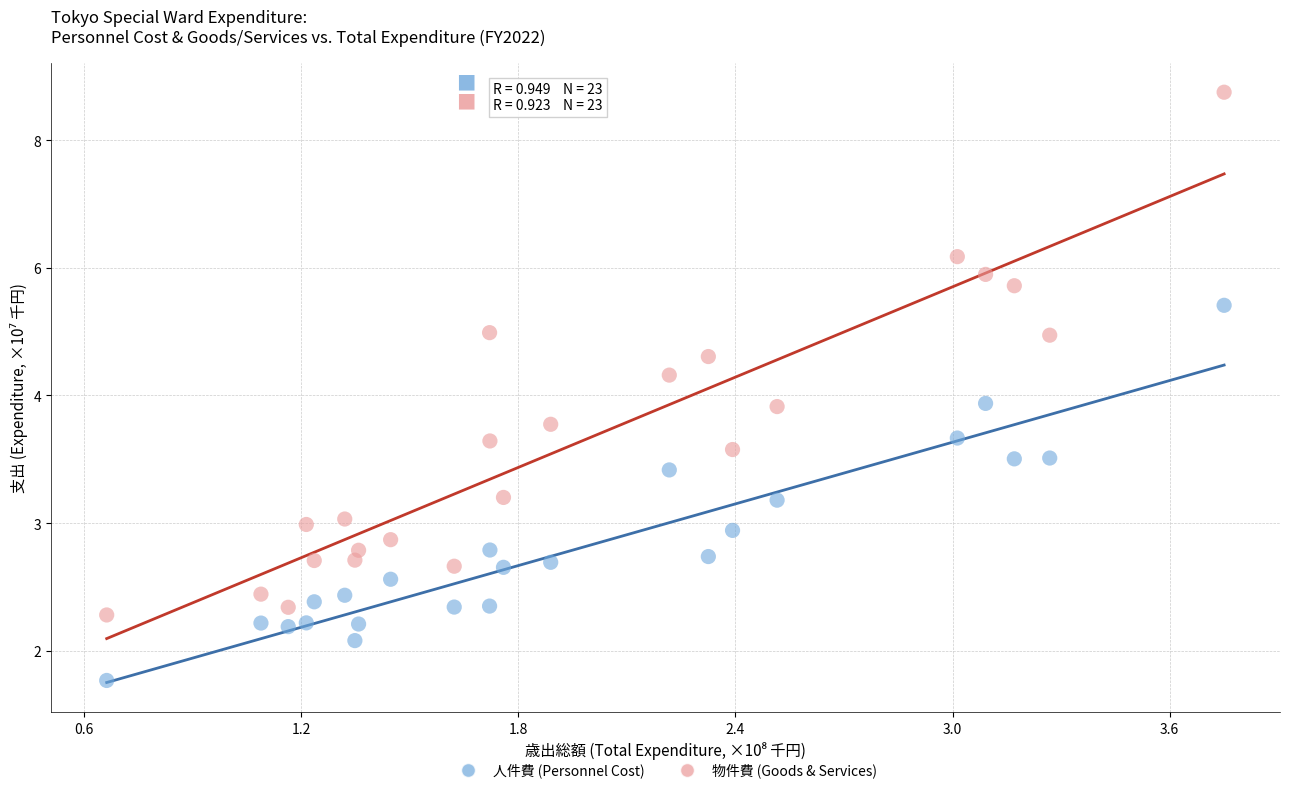

Which series has the largest Y range (max minus min)?

物件費 (Goods & Services)